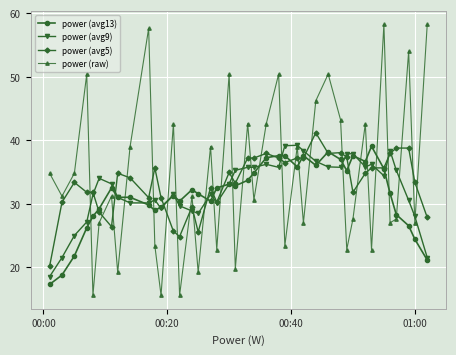

At how many categories does at least one series exceed 40?

14